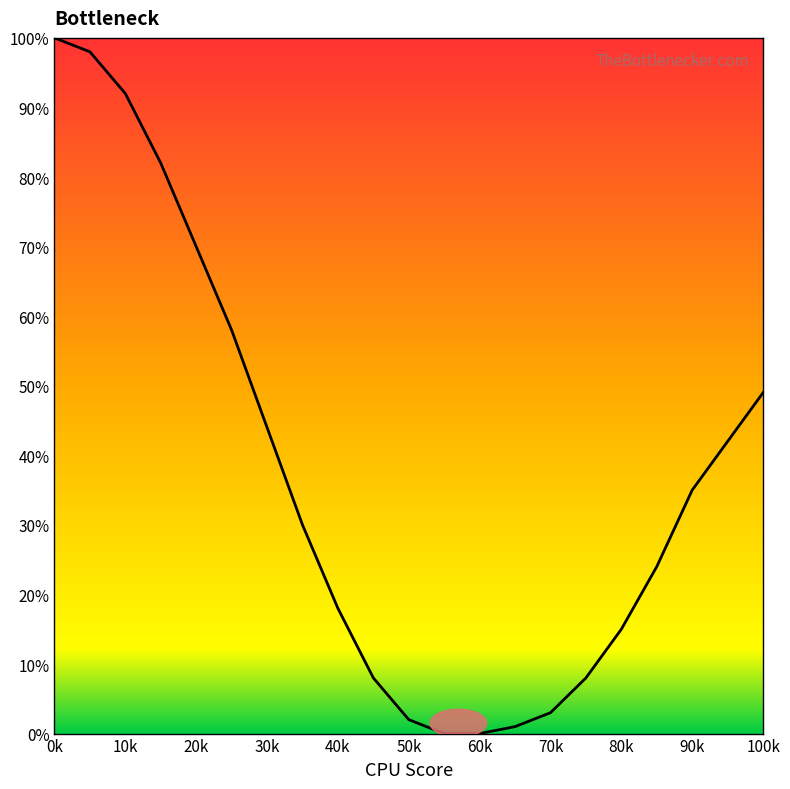

Does the chart have visible grid lines?

No